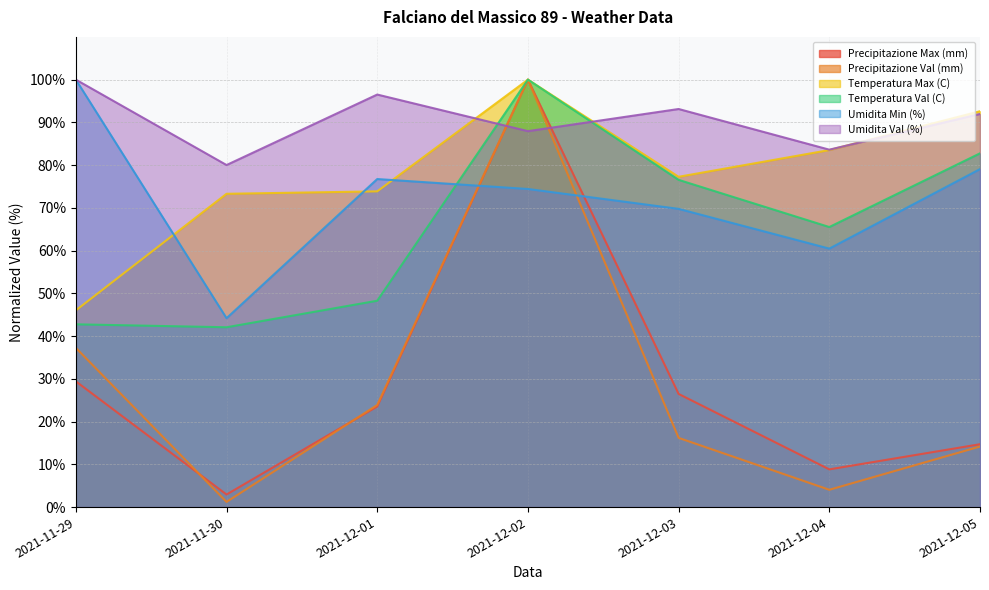

Reading left to right, transcribe all the data shown in this chart.

Precipitazione Max (mm): 29.4	2.9	23.5	100.0	26.5	8.8	14.7
Precipitazione Val (mm): 37.2	1.2	23.9	100.0	16.2	4.0	14.2
Temperatura Max (C): 46.0	73.3	73.9	100.0	77.3	83.5	92.6
Temperatura Val (C): 42.8	42.1	48.3	100.0	76.6	65.5	82.8
Umidita Min (%): 100.0	44.2	76.7	74.4	69.8	60.5	79.1
Umidita Val (%): 100.0	80.0	96.5	87.9	93.1	83.6	92.0